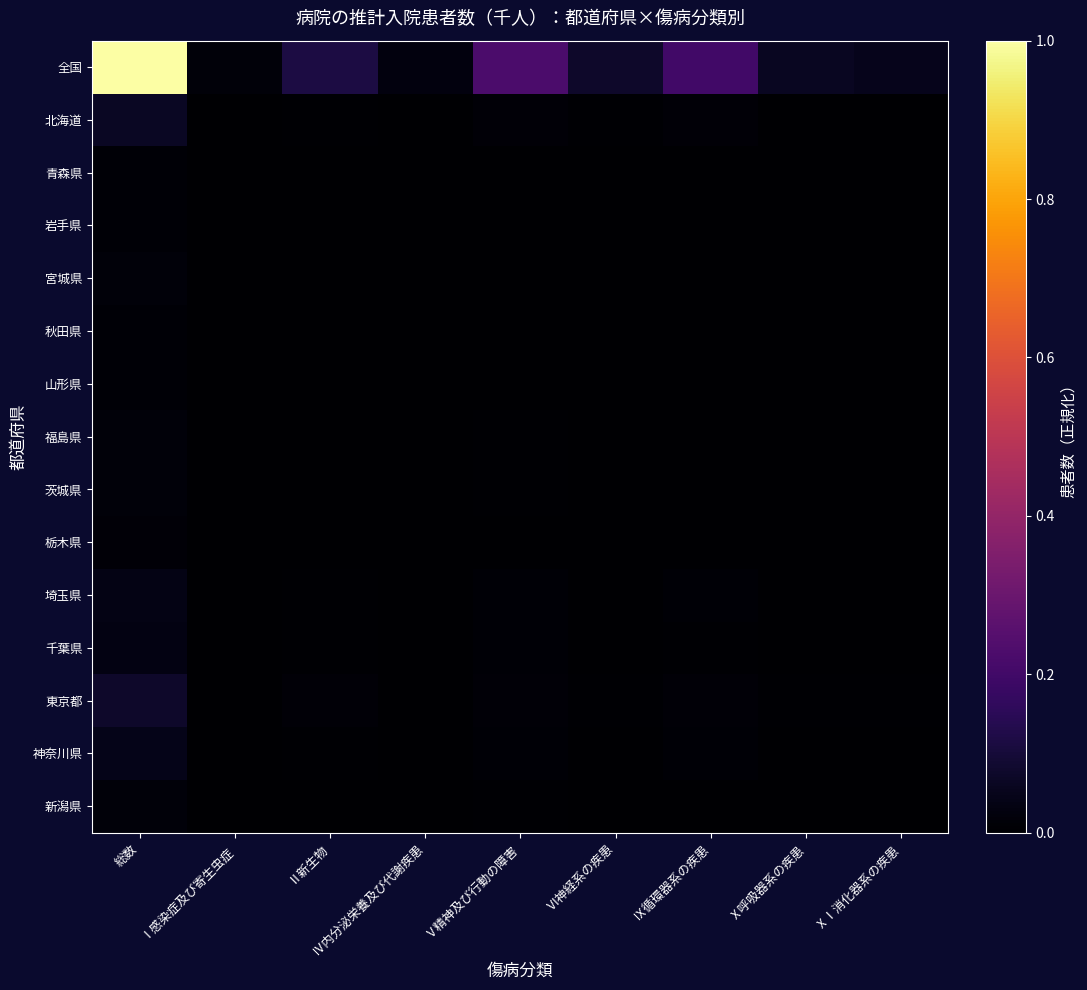

Which series has the largest range (max minus min)?

全国